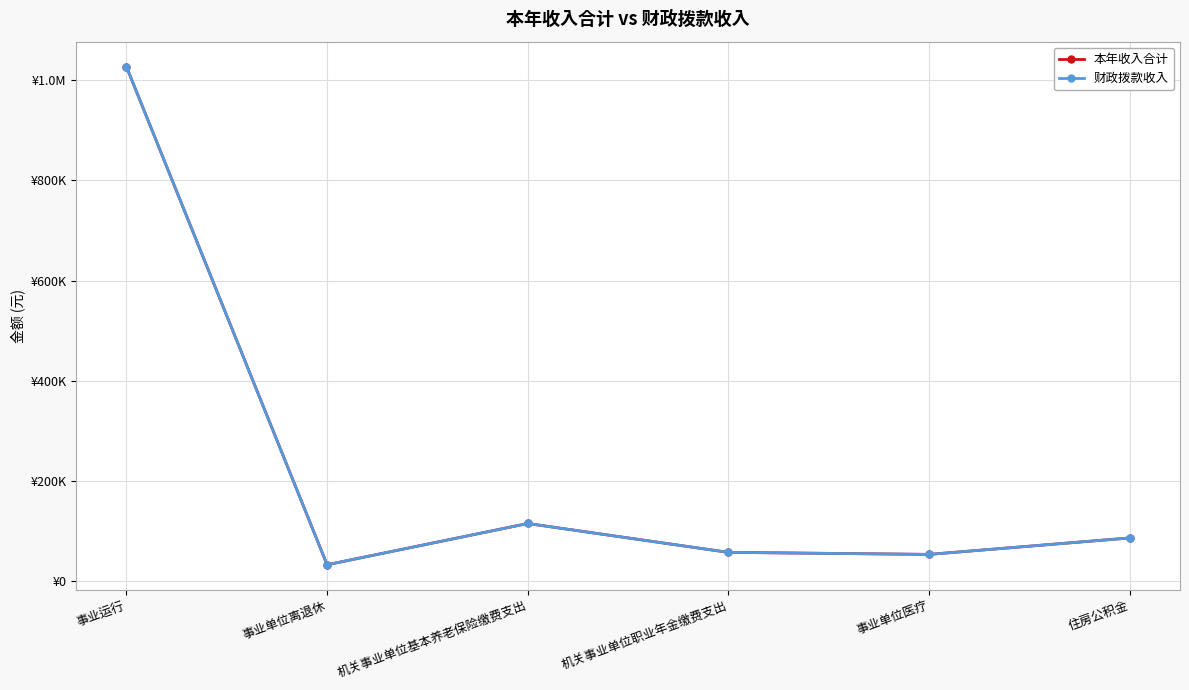

Does the chart have visible grid lines?

Yes